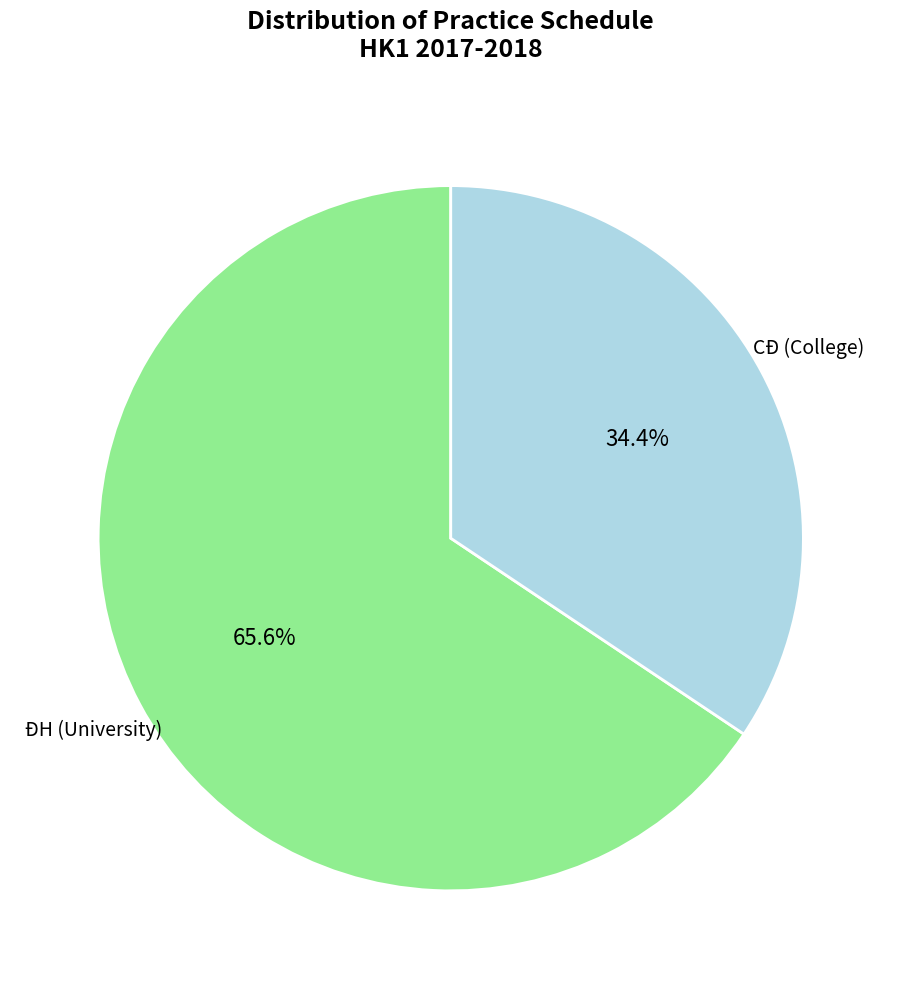

Which slice is the largest?

ĐH